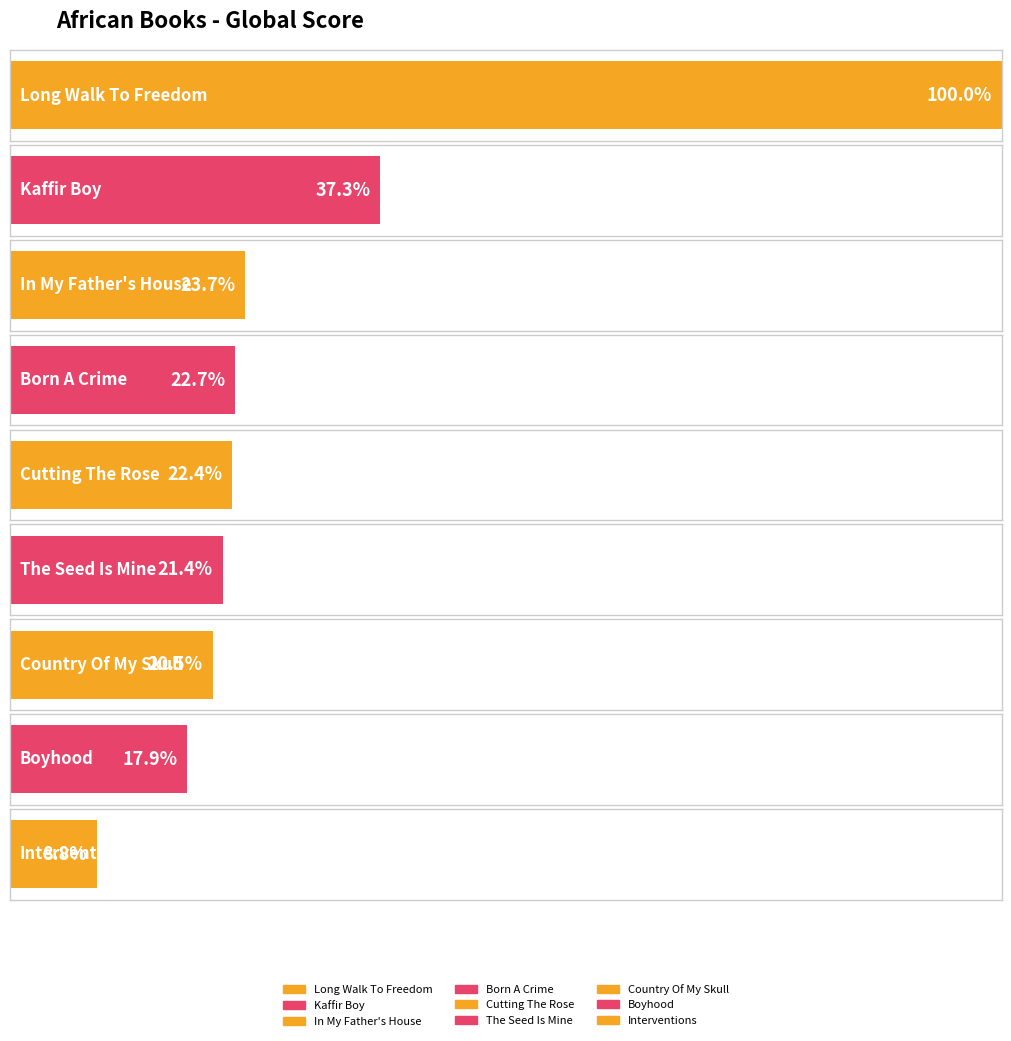

How many categories are shown in the chart?

9